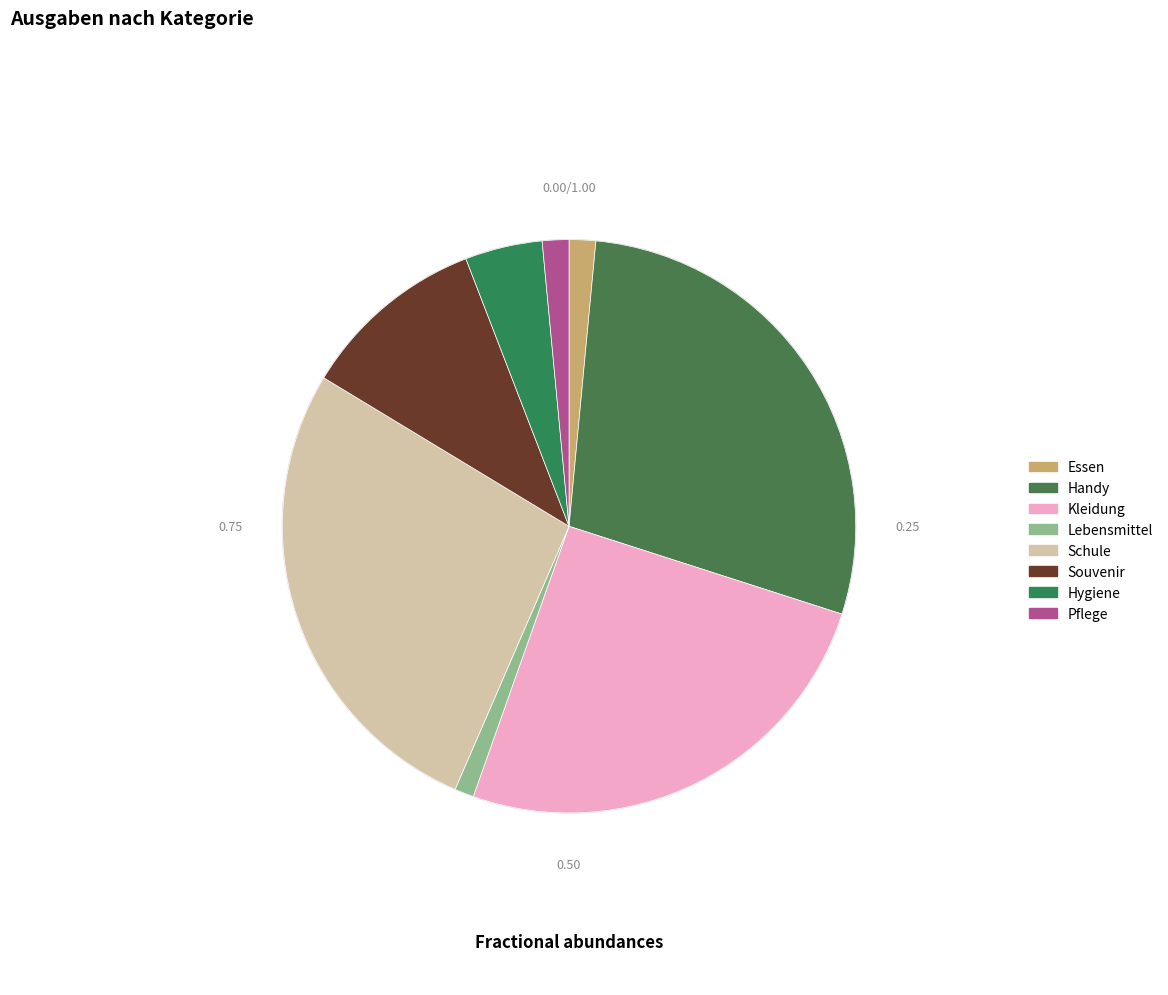

Which category has the smallest portion of the pie?

Lebensmittel